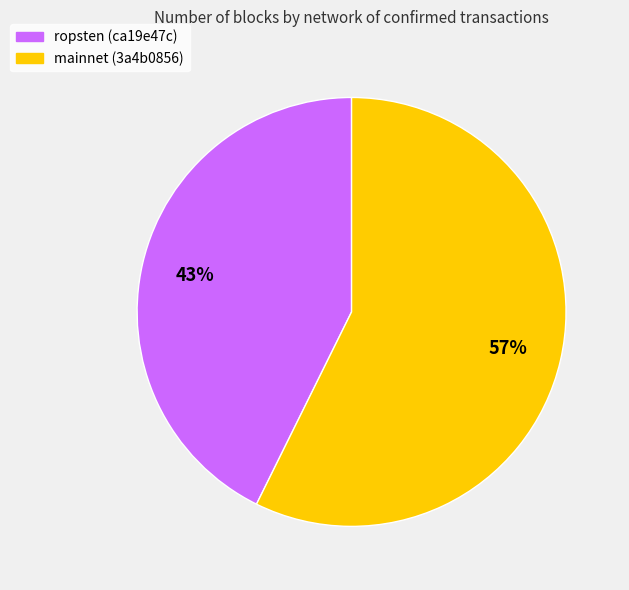

To the nearest percent, what is the combined percentage of ropsten (ca19e47c) and mainnet (3a4b0856)?

100%